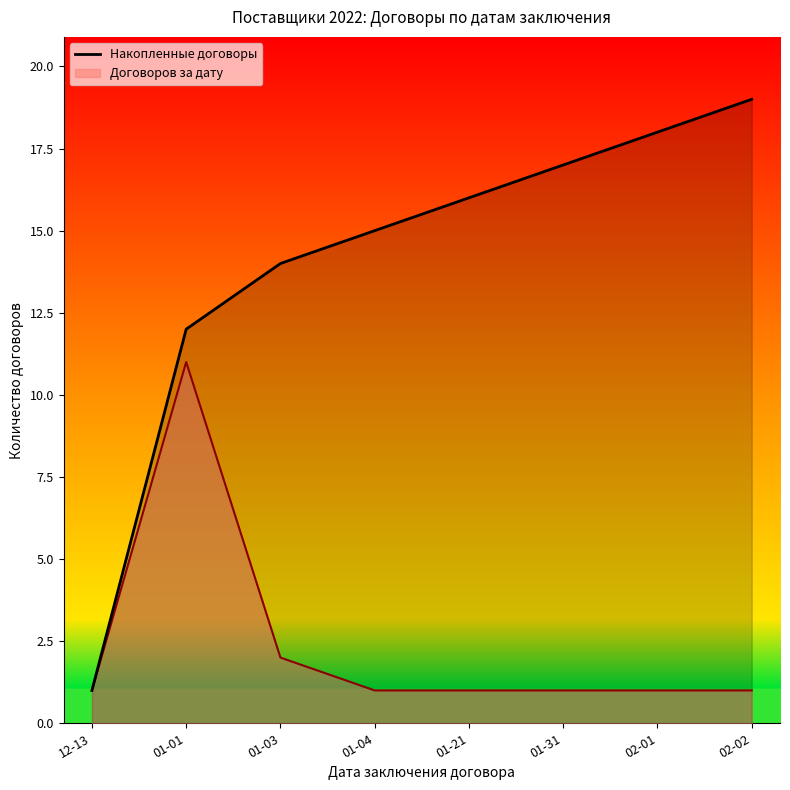

Reading left to right, what are all the values shown in this chart?

12-13=1	01-01=12	01-03=14	01-04=15	01-21=16	01-31=17	02-01=18	02-02=19